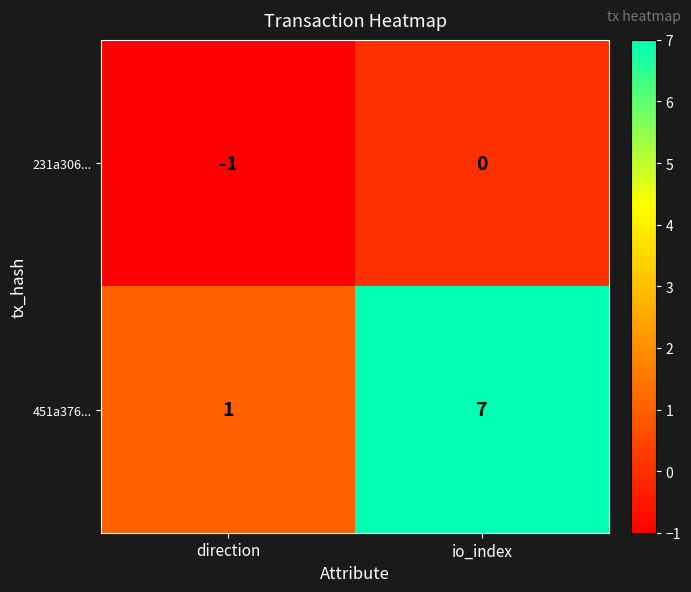

Where is 231a306... nearest to the value 0?

io_index